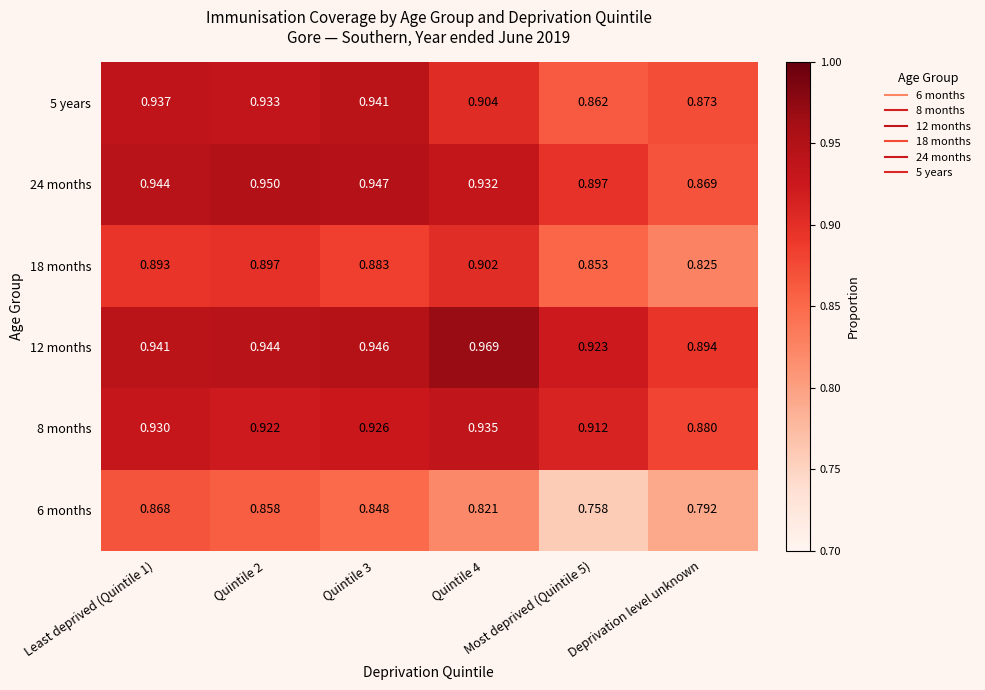

How many distinct data groups are displayed?

6